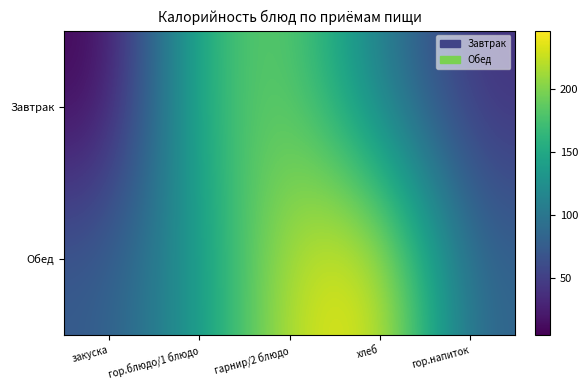

Which series changed the most between закуска and гор.блюдо/1 блюдо?

Завтрак